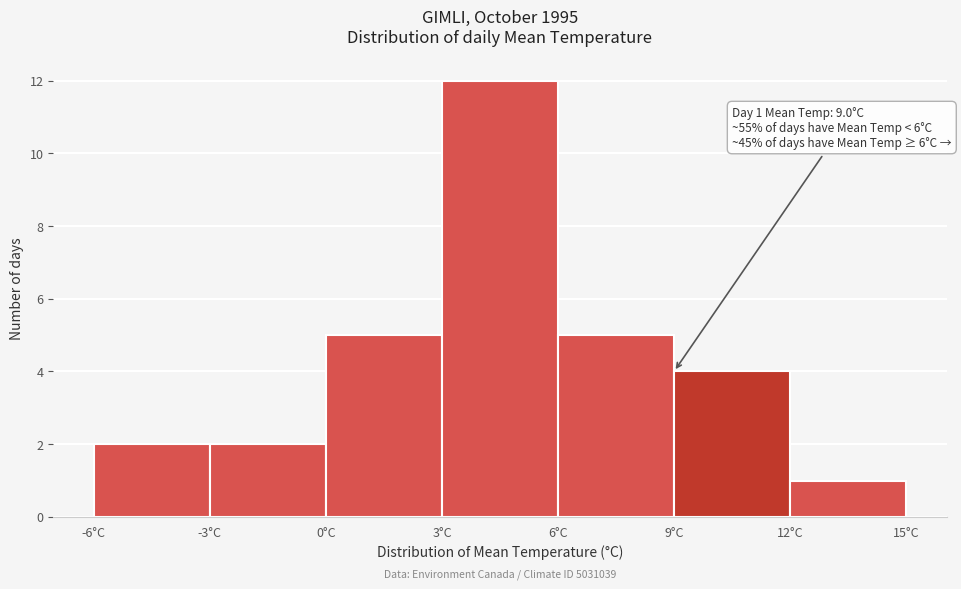

Over which range of the x-axis is the bar tallest?

3 to 6